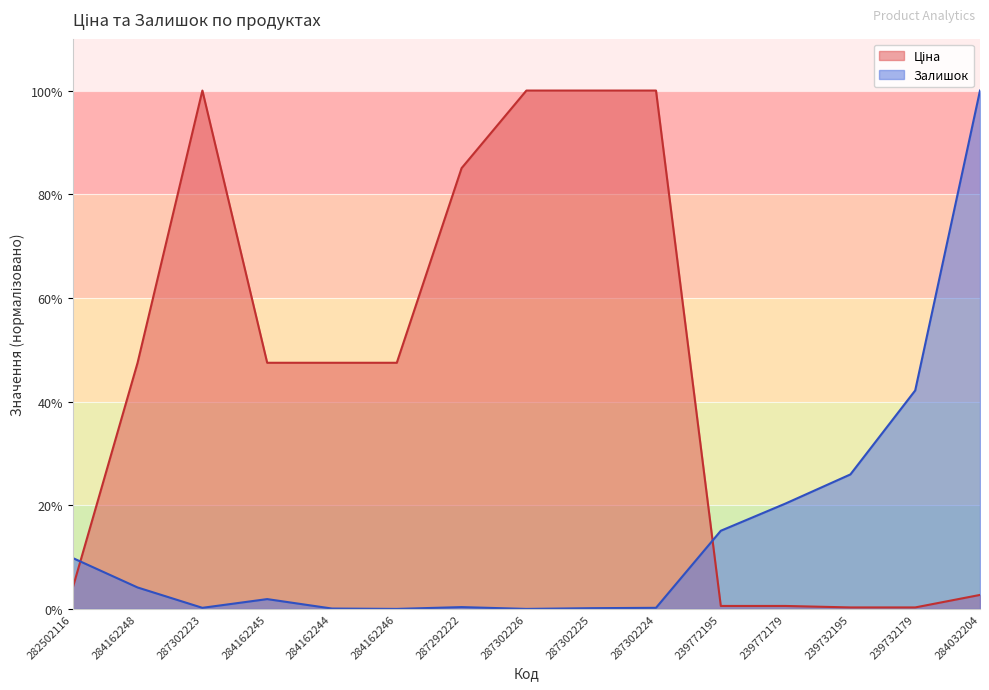

Where is the first local maximum for Ціна?

287302223